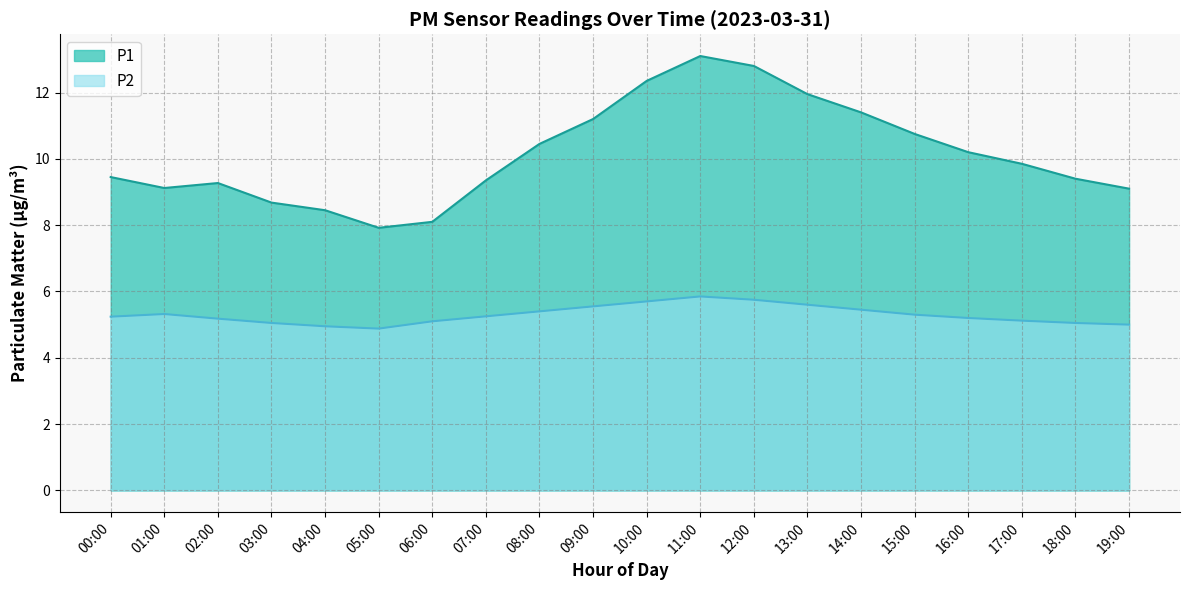

Count the number of categories in the chart.

20